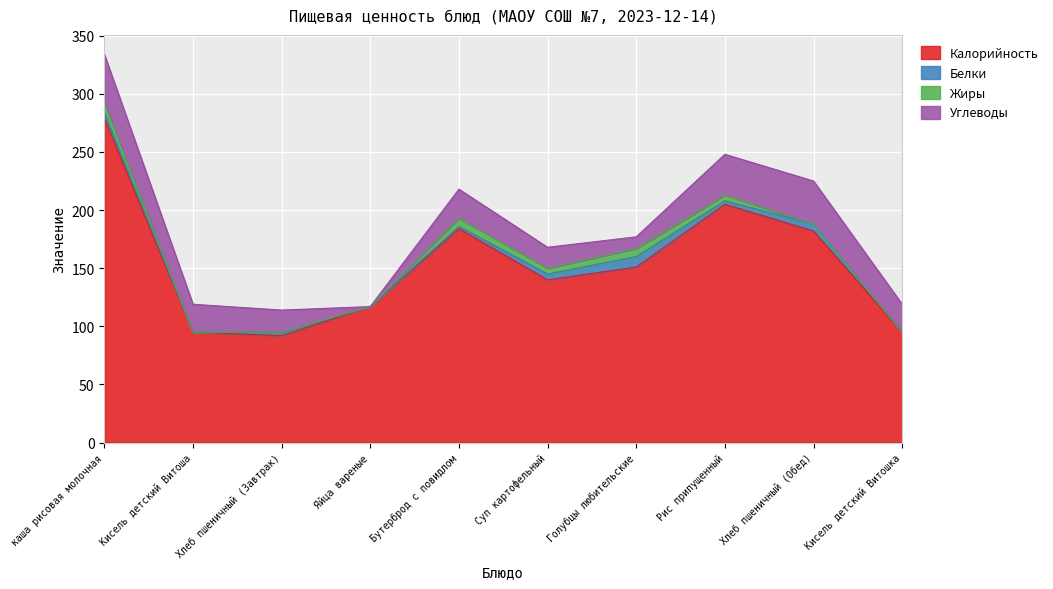

How many series are shown in this chart?

4